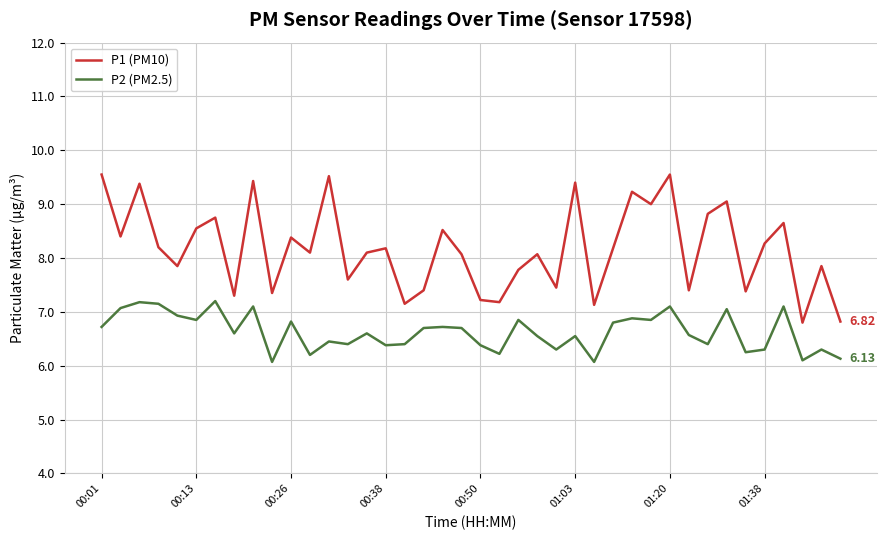

Which series has the widest spread of values?

P1 (PM10)